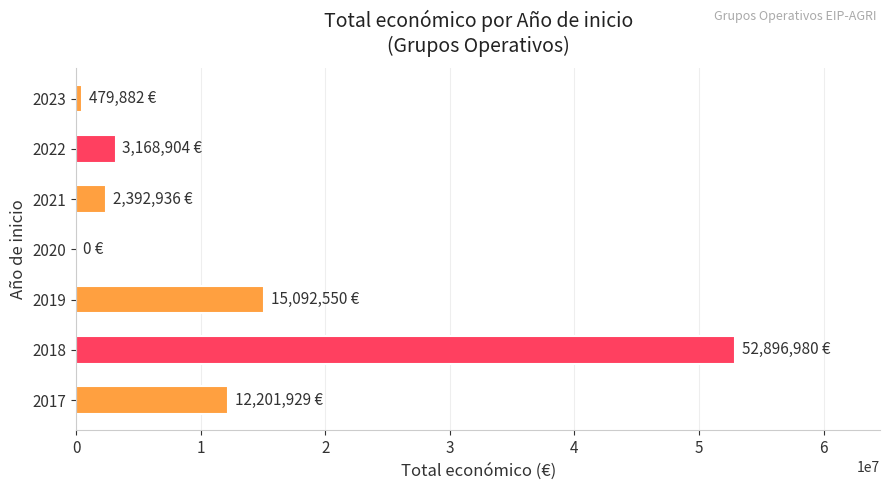

The value at 2017 is 3208385. True or false?

False